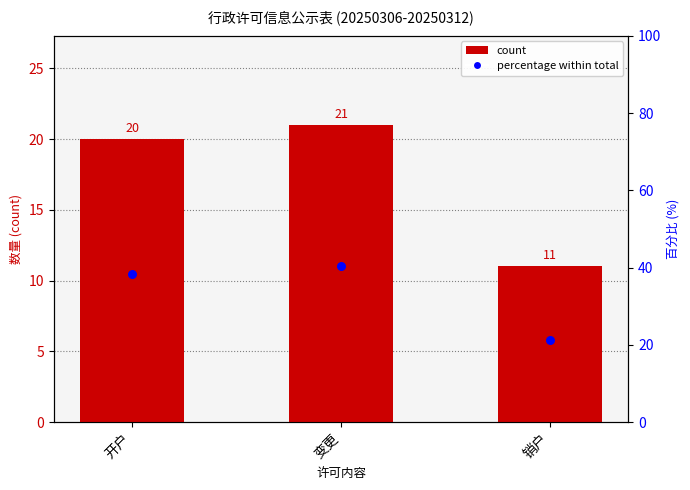

Which series reaches the minimum Y coordinate?

count